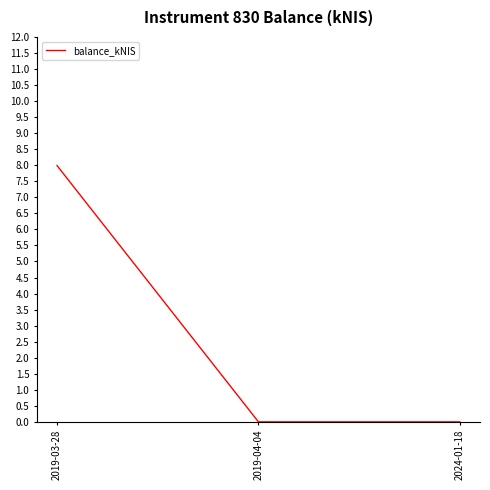

The chart shows a value of 0.0 at 2019-04-04. True or false?

True